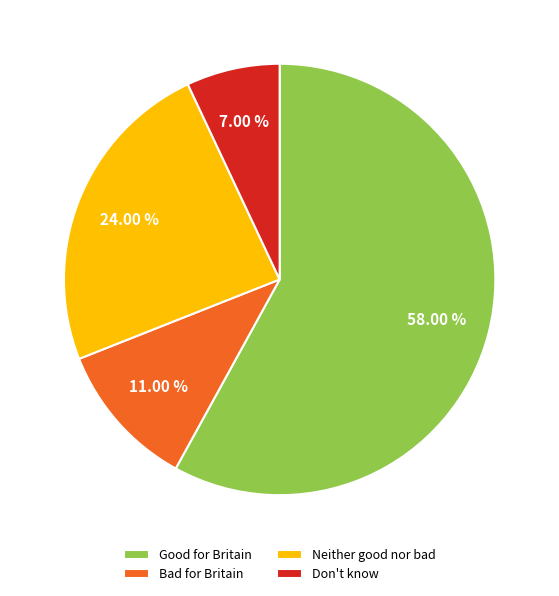

What portion of the pie excludes Don't know?

93.0%